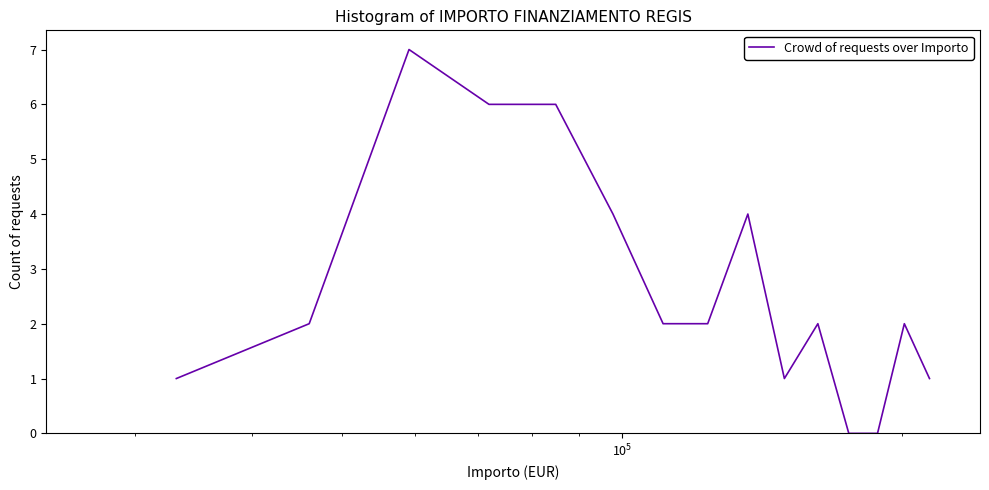

What is the difference between the maximum and minimum values?

7